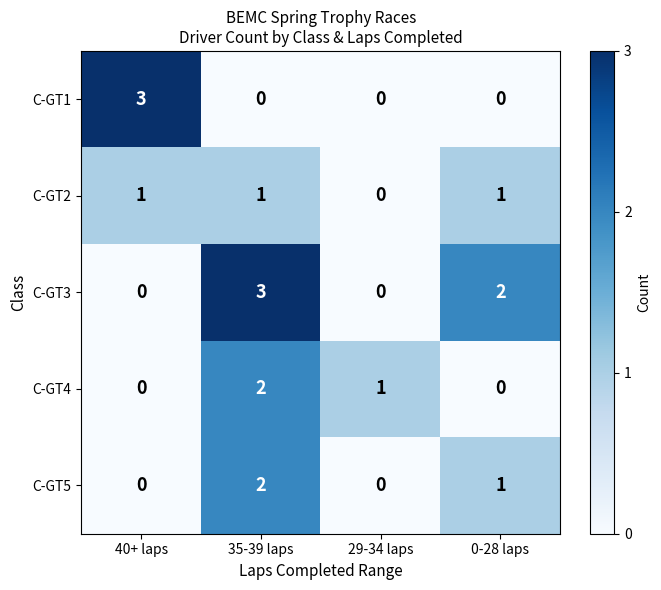

Reading left to right, extract all data points from this chart.

C-GT1: 40+ laps=3	35-39 laps=0	29-34 laps=0	0-28 laps=0
C-GT2: 40+ laps=1	35-39 laps=1	29-34 laps=0	0-28 laps=1
C-GT3: 40+ laps=0	35-39 laps=3	29-34 laps=0	0-28 laps=2
C-GT4: 40+ laps=0	35-39 laps=2	29-34 laps=1	0-28 laps=0
C-GT5: 40+ laps=0	35-39 laps=2	29-34 laps=0	0-28 laps=1